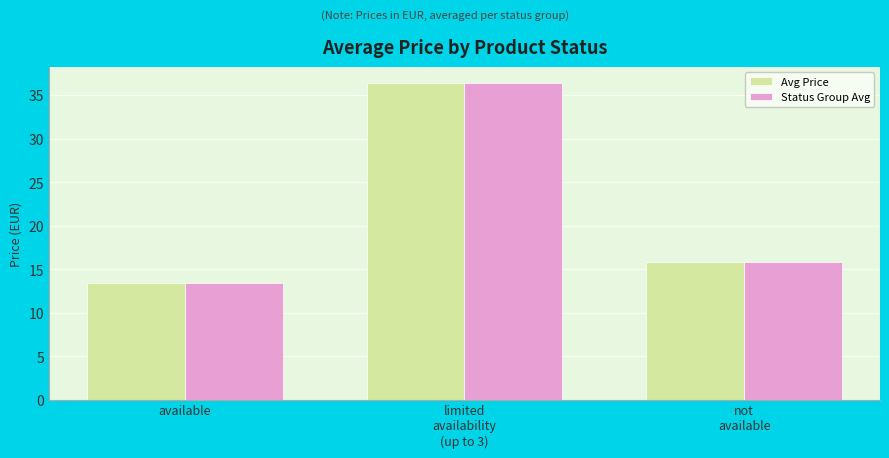

Where is Avg Price nearest to the value 24?

not
available